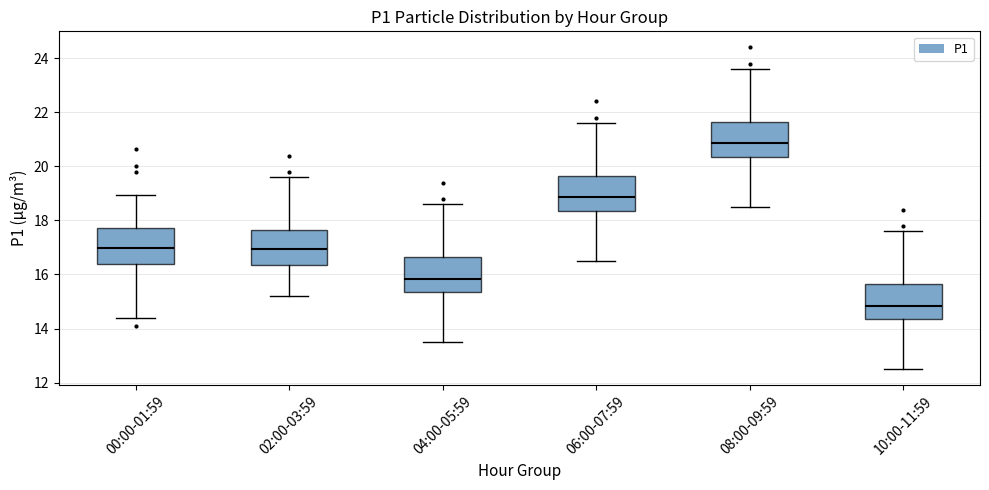

Where does the lower whisker of the box for 00:00-01:59 end on the y-axis? The values are not printed on the chart, so give them approximately, as read against the axis.

14.4